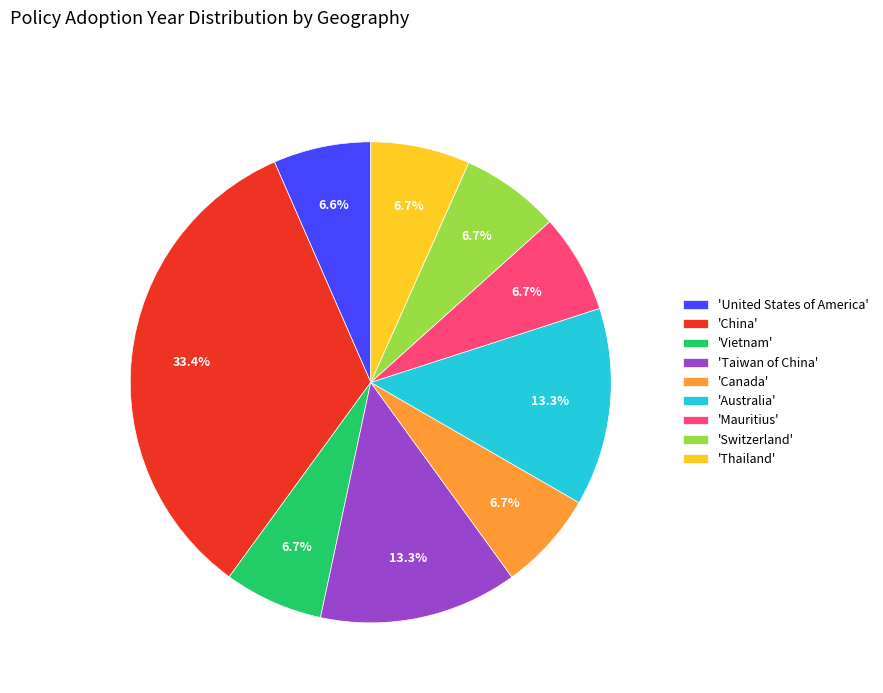

Does 'United States of America' account for over 50% of the chart?

No